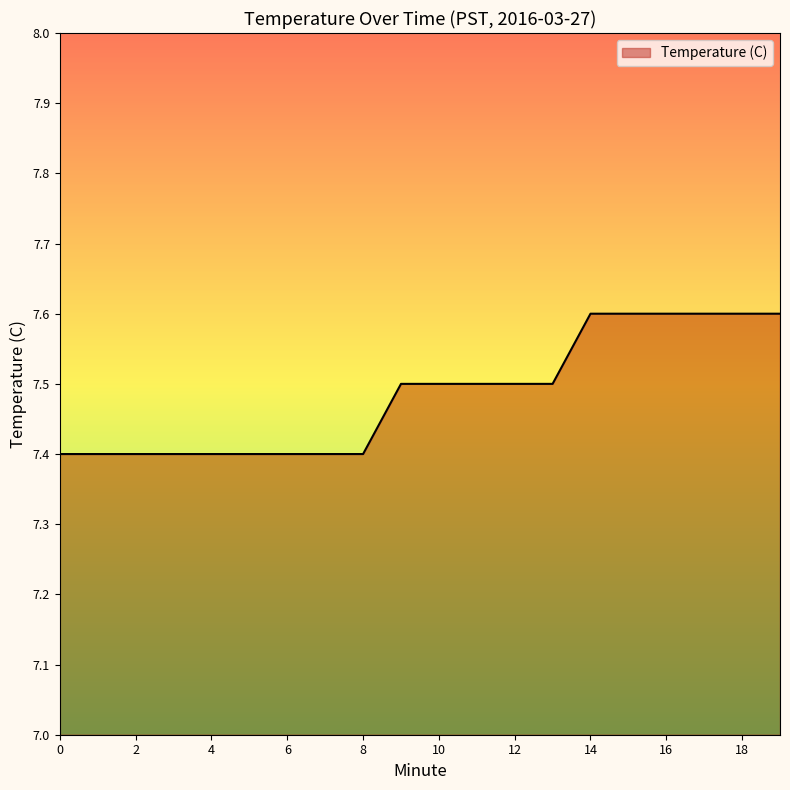

Reading right to left, transcribe all the data shown in this chart.

19=7.6	18=7.6	17=7.6	16=7.6	15=7.6	14=7.6	13=7.5	12=7.5	11=7.5	10=7.5	9=7.5	8=7.4	7=7.4	6=7.4	5=7.4	4=7.4	3=7.4	2=7.4	1=7.4	0=7.4